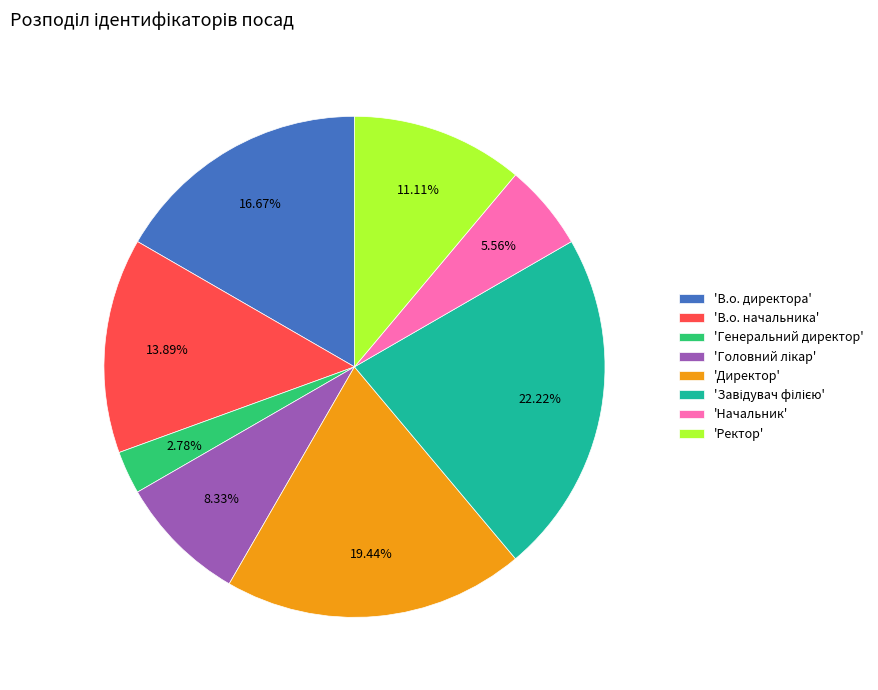

Does 'Начальник' account for over 50% of the chart?

No